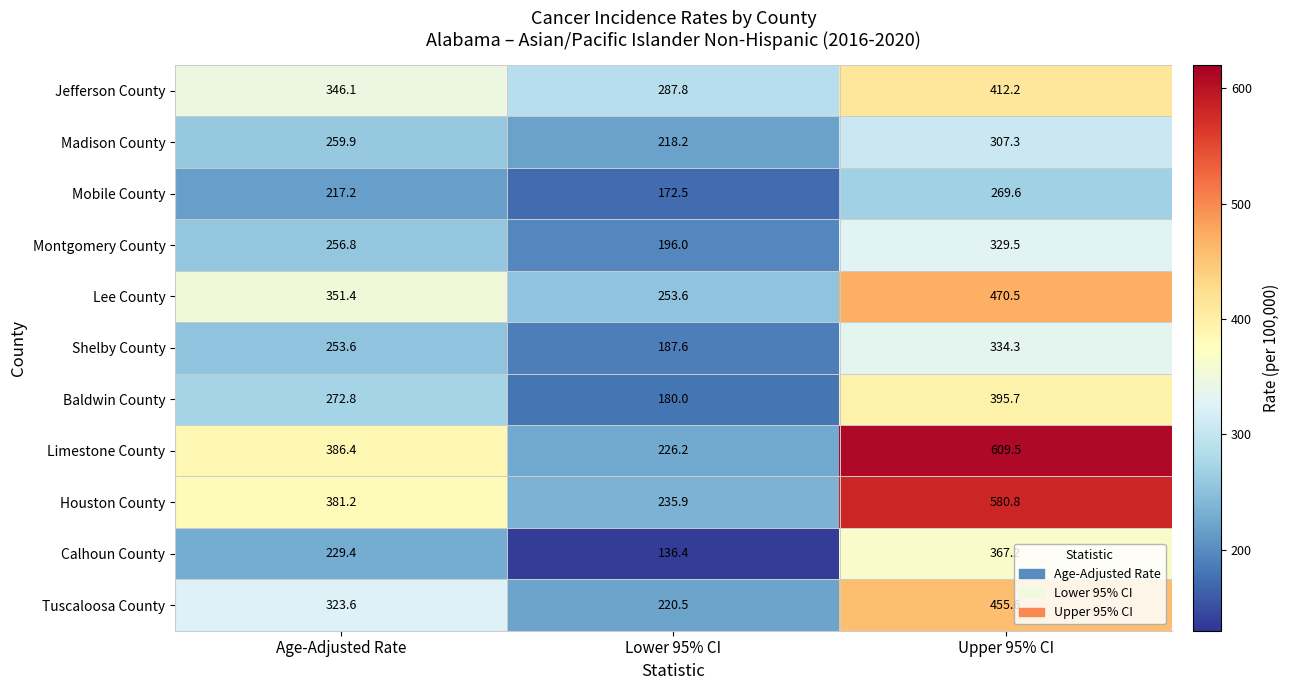

What is the sum of the Madison County values at Age-Adjusted Rate and Upper 95% CI?

567.2